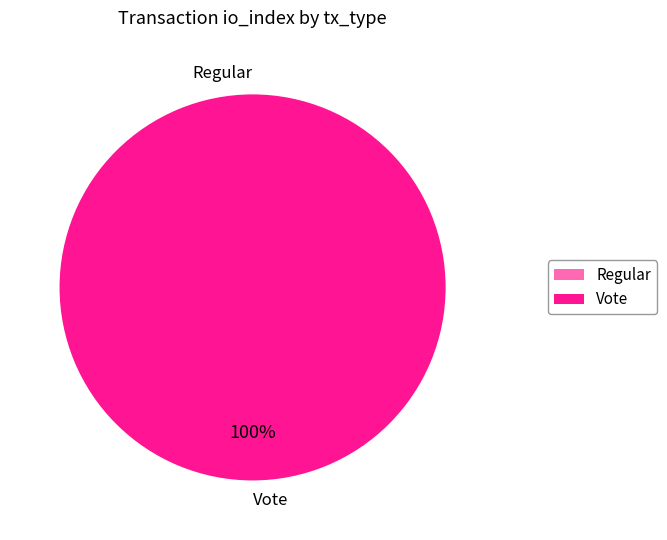

Count the number of slices in the pie.

2